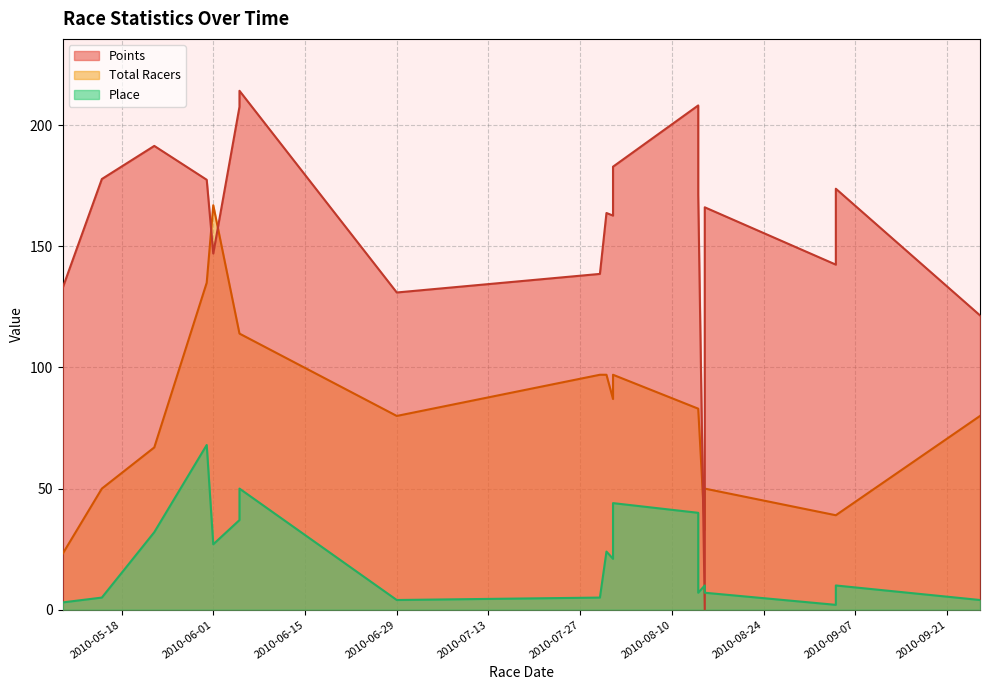

What is the difference between the Place values at 5 and 10?

35.0